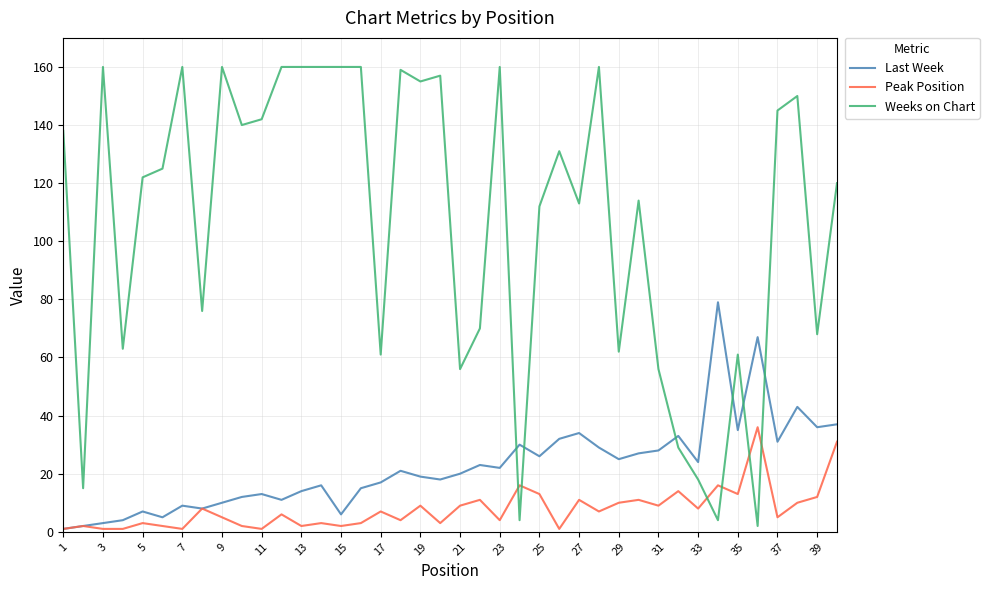

Which series has the widest spread of values?

Weeks on Chart